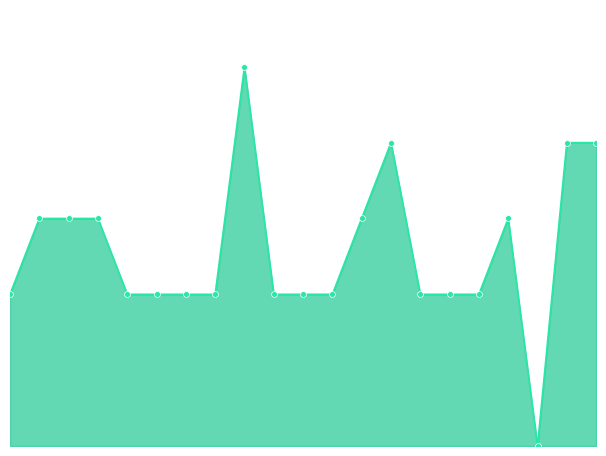

Is this an area chart (filled region under the line)?

Yes